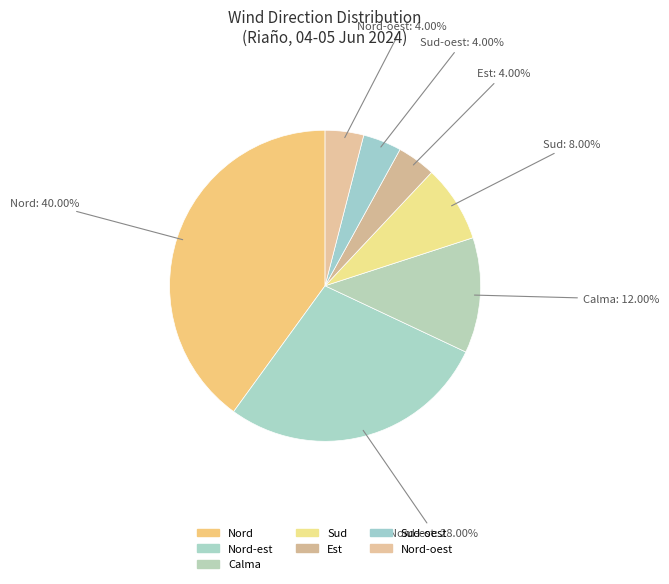

How much of the chart is everything except Nord-est?

72.0%